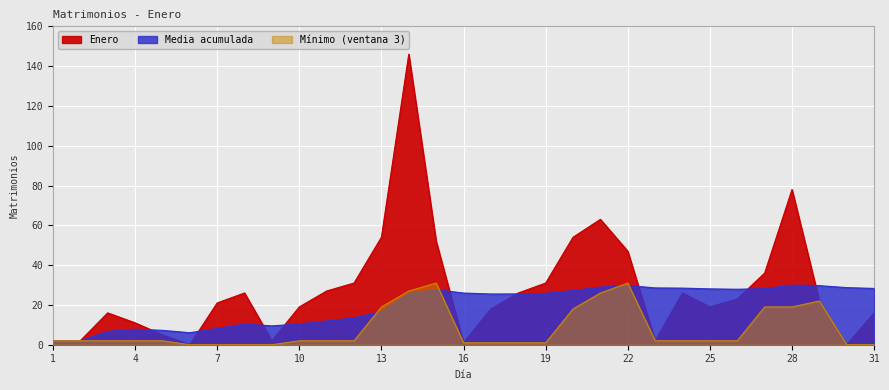

Is it true that the value at 15 is 90?

False